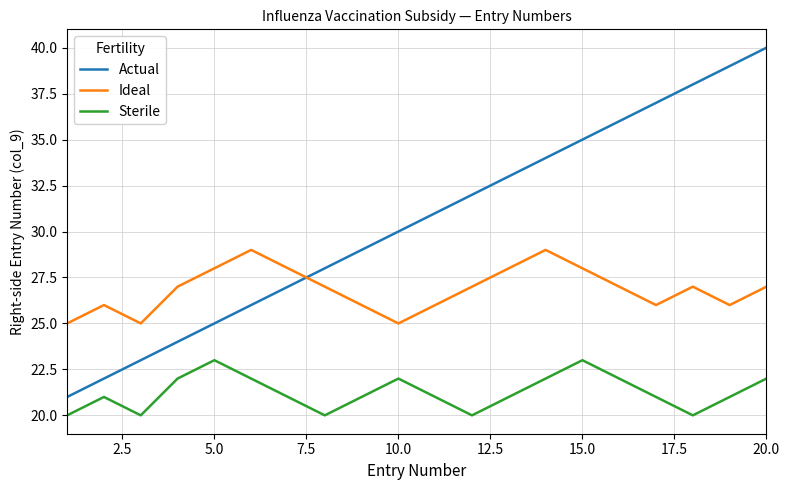

True or false: Sterile and Actual cross at least once.

False